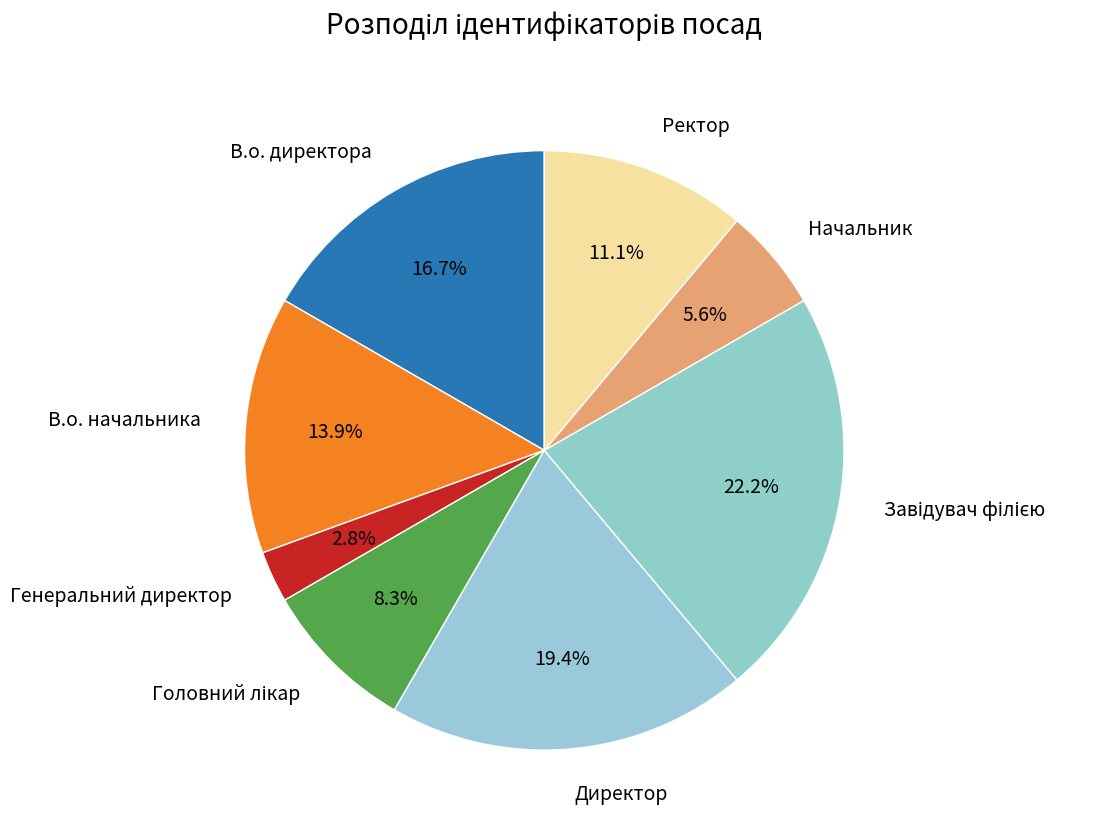

Count the number of slices in the pie.

8